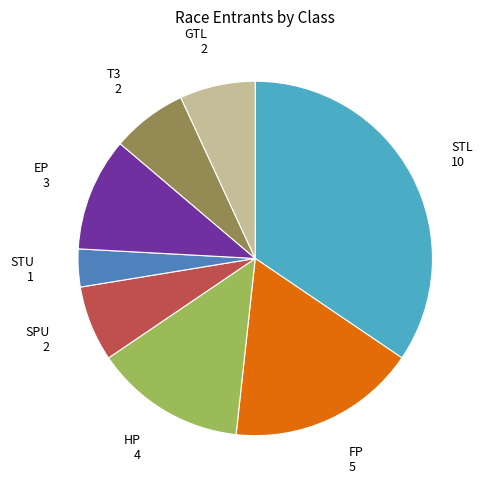

How many slices are in this pie chart?

8